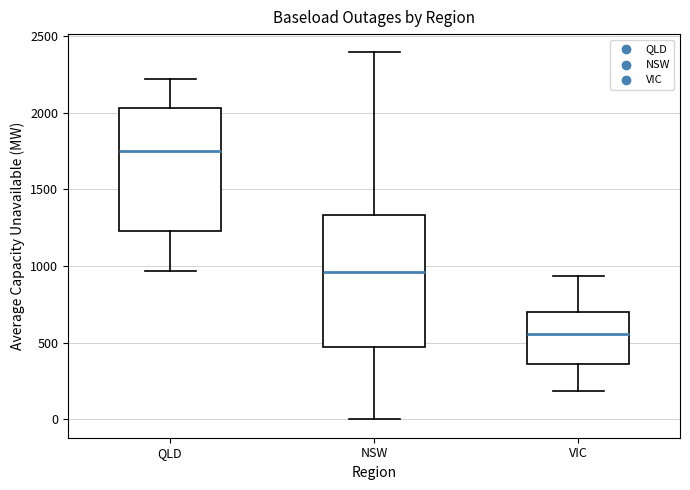

Reading left to right, transcribe this box plot: for each box, give where its median line is, the range the box spans, and where its two whiskers end, as read against the y-axis. The values are not printed on the chart, so give them approximately, as read against the axis.

QLD: median 1750, box 1250 to 2050, whiskers 950 to 2200
NSW: median 950, box 450 to 1350, whiskers 0 to 2400
VIC: median 550, box 350 to 700, whiskers 200 to 950